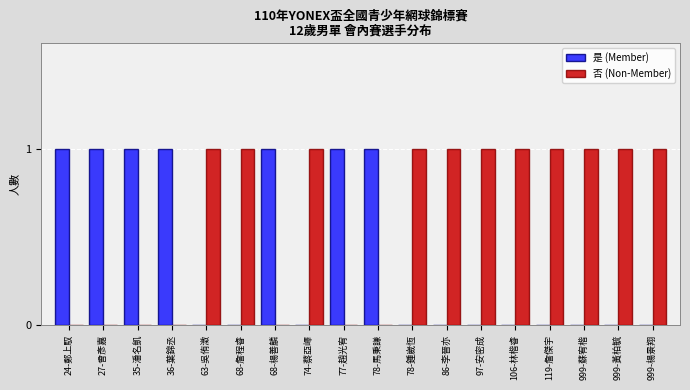

What is the average value of the 否 (Non-Member) series?

1